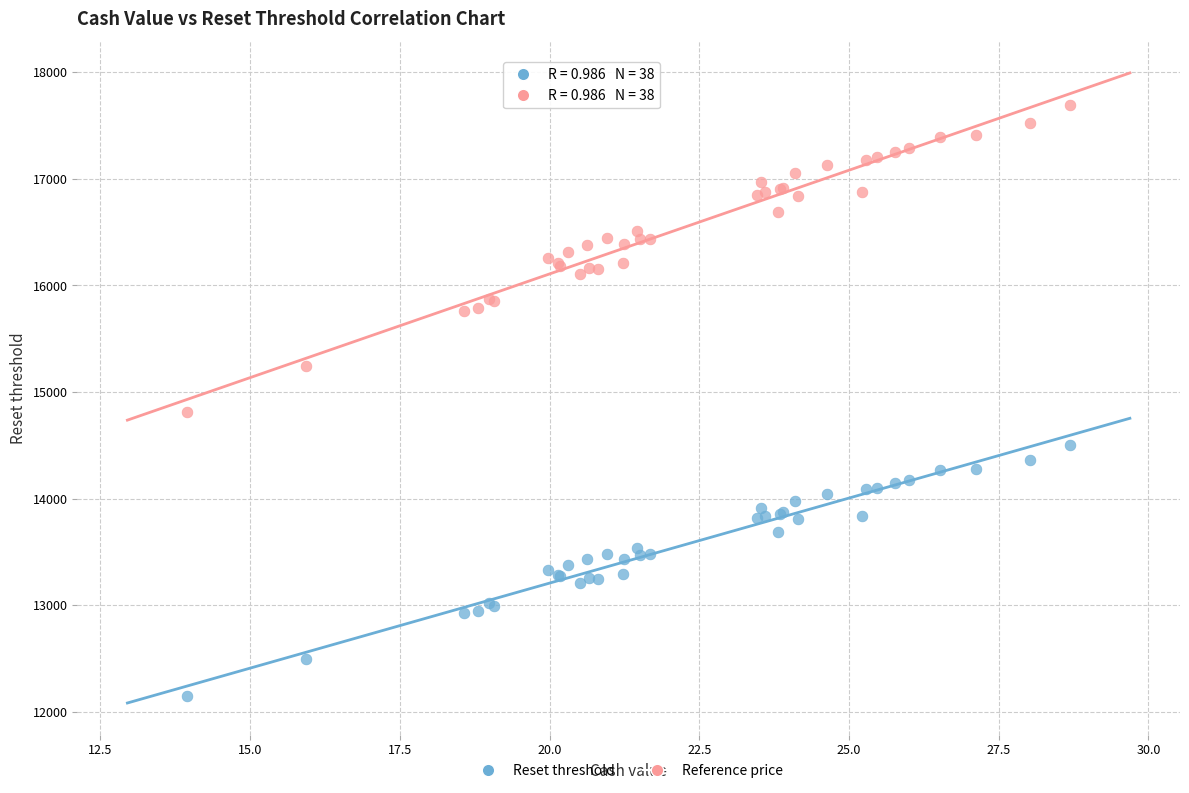

Across all series, what Y value is closest to 14919?

14815.0